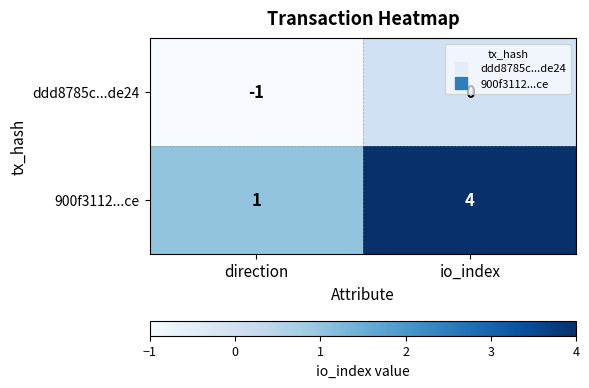

List the series in order of their overall mean, highest first.

900f3112...ce, ddd8785c...de24